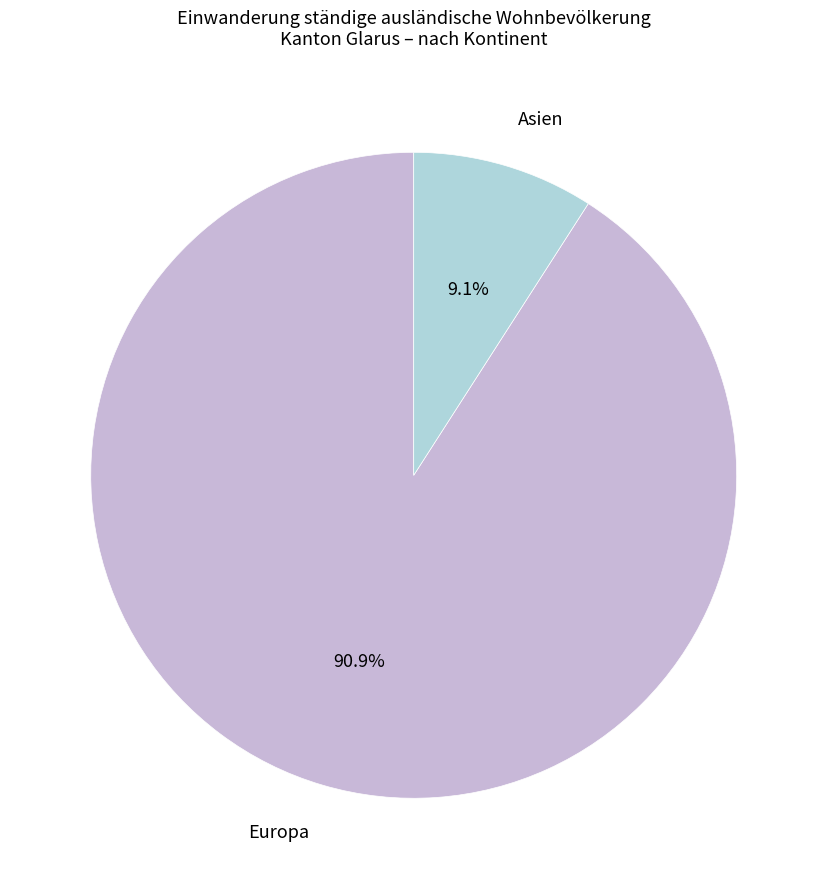

Which slice is the smallest?

Asien